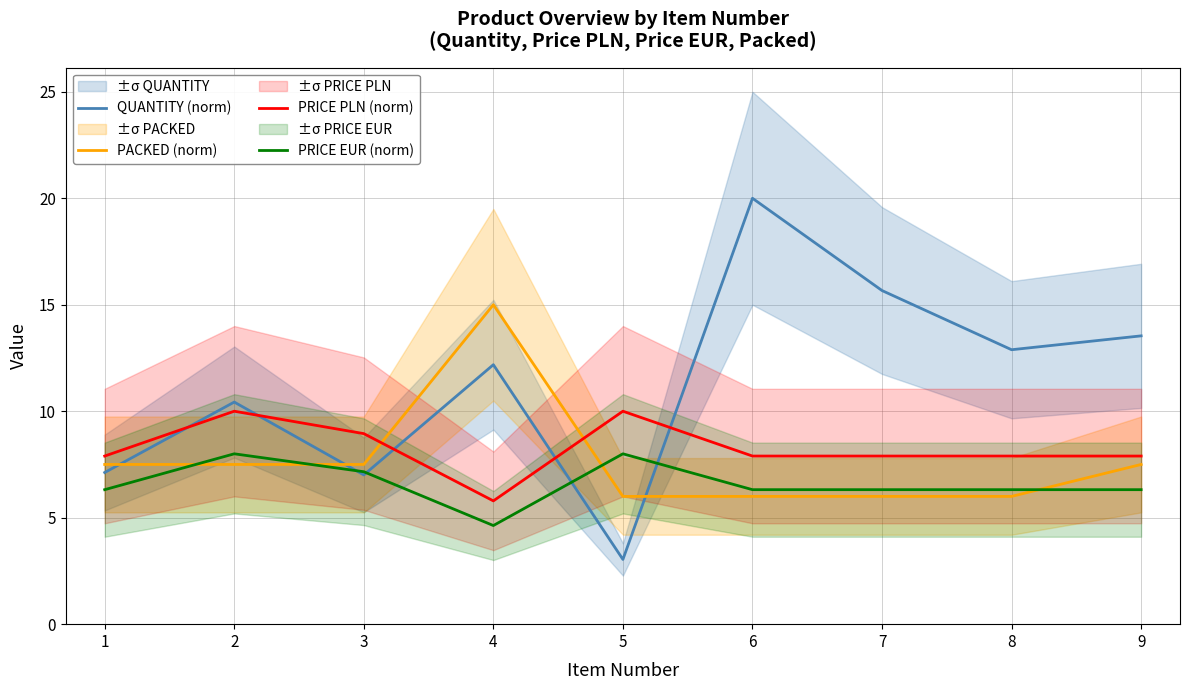

Where is the first local minimum for PRICE EUR (norm)?

4